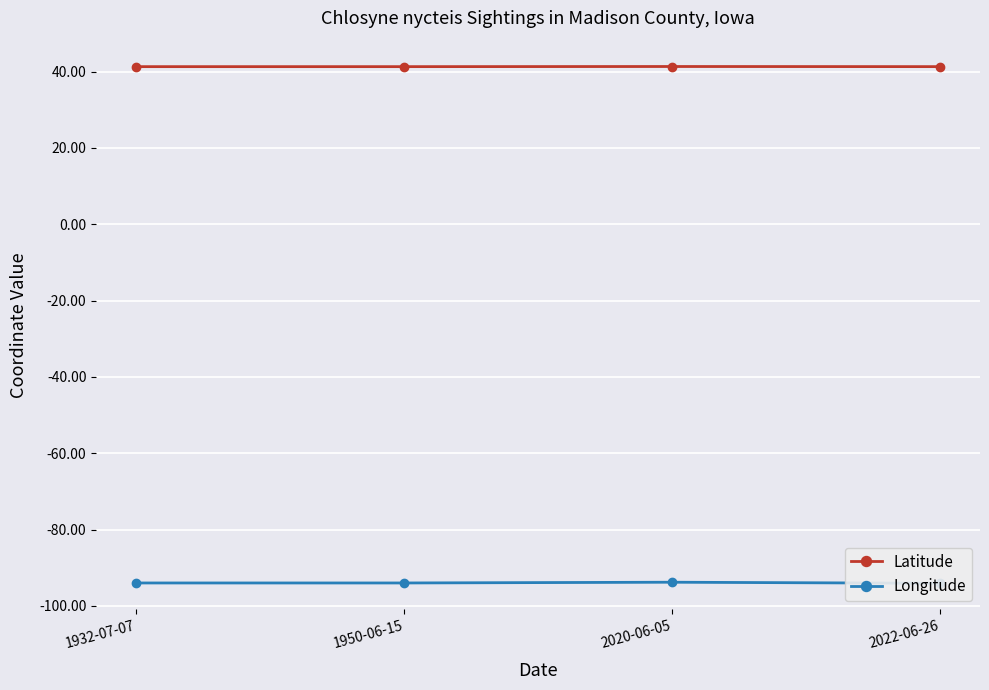

At 1932-07-07, list the series in order from largest to smallest.

Latitude, Longitude